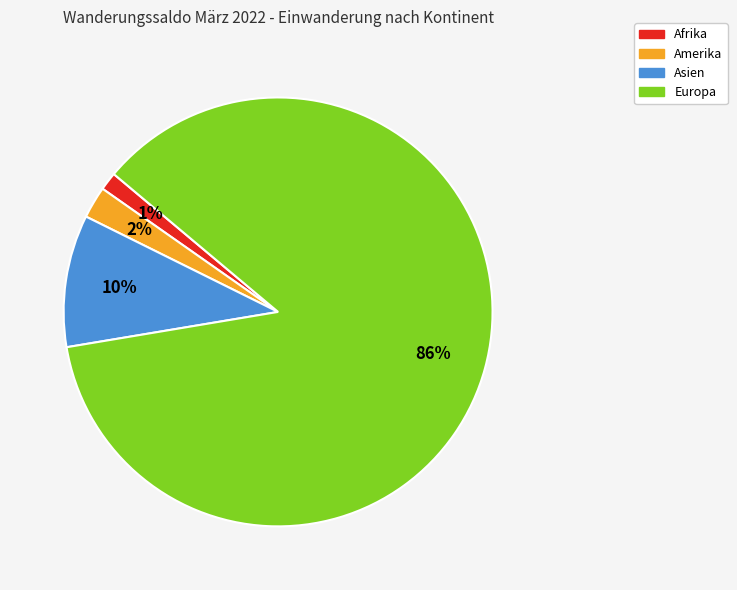

To the nearest percent, what is the average slice percentage?

25%